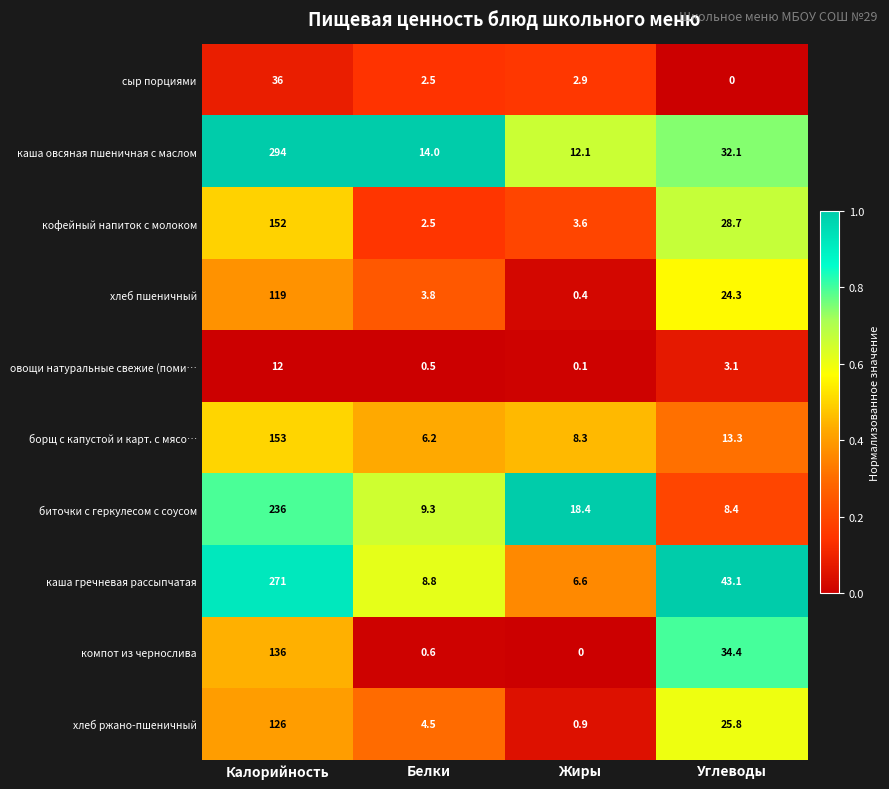

What is the difference between the борщ с капустой и карт. с мясо… values at Углеводы and Жиры?

5.0